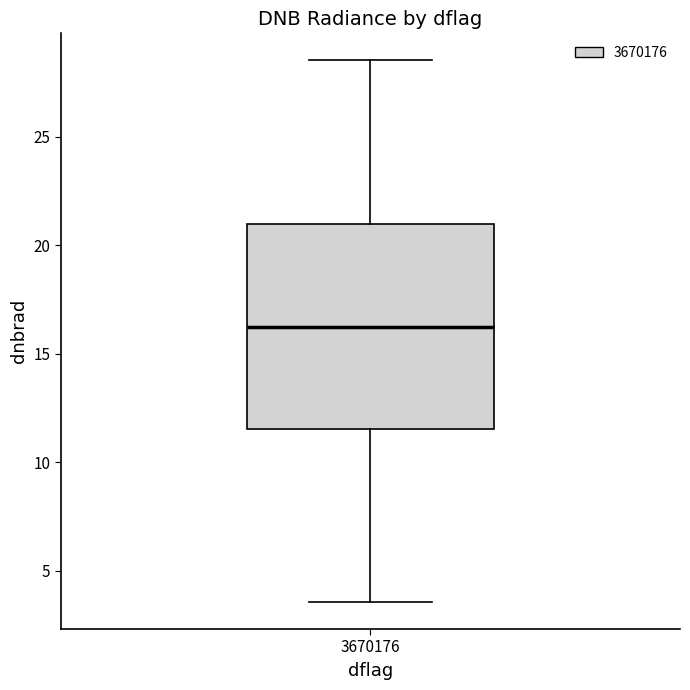

Transcribe this box plot: give where the median line is, the range the box spans, and where the two whiskers end, as read against the y-axis. The values are not printed on the chart, so give them approximately, as read against the axis.

median 16.0, box 11.5 to 21.0, whiskers 3.5 to 28.5